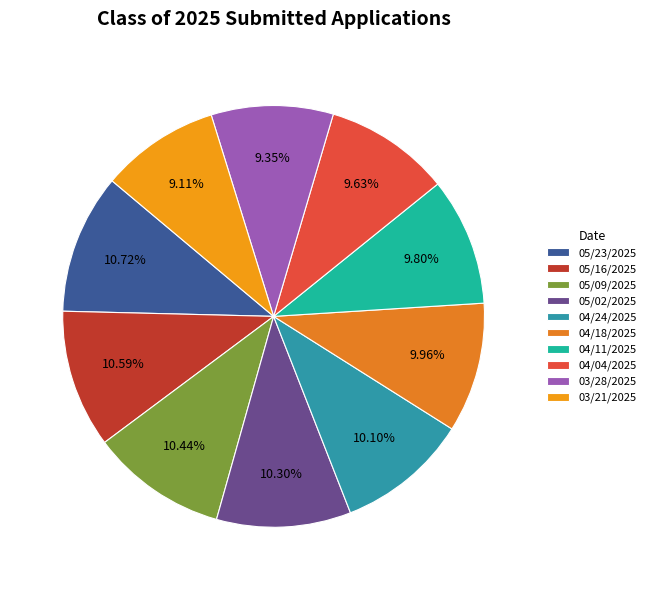

Combined, what portion of the pie is 04/24/2025 and 04/11/2025?

19.9%